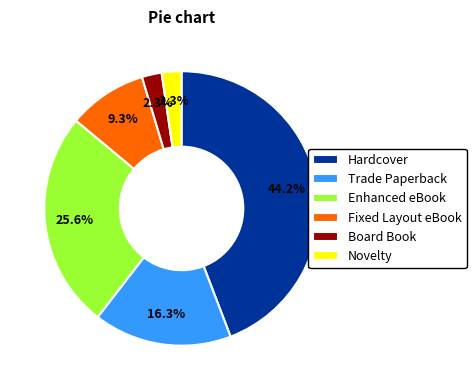

How many slices are in this pie chart?

6